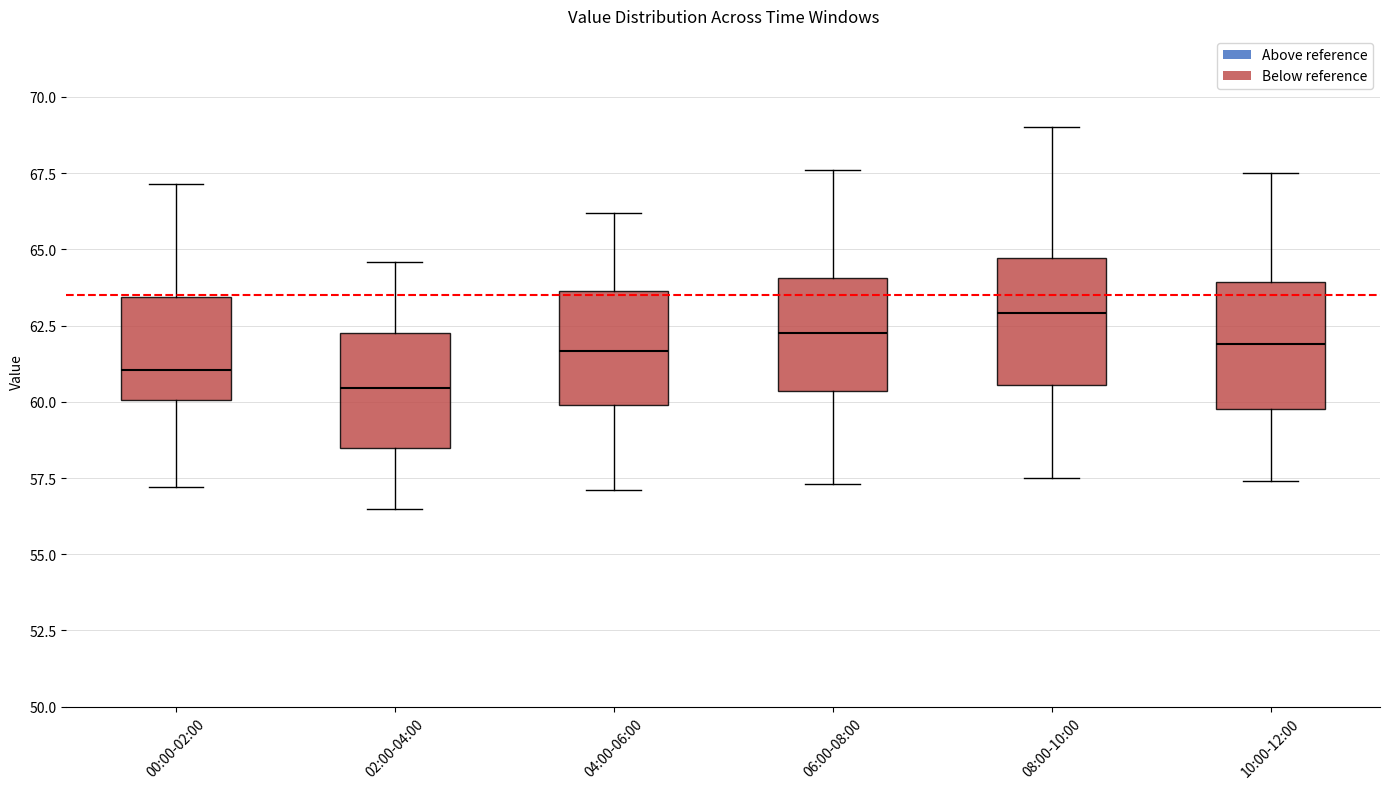

Reading left to right, transcribe this box plot: for each box, give where its median line is, the range the box spans, and where its two whiskers end, as read against the y-axis. The values are not printed on the chart, so give them approximately, as read against the axis.

00:00-02:00: median 61.0, box 60.0 to 63.5, whiskers 57.0 to 67.0
02:00-04:00: median 60.5, box 58.5 to 62.5, whiskers 56.5 to 64.5
04:00-06:00: median 61.5, box 60.0 to 63.5, whiskers 57.0 to 66.0
06:00-08:00: median 62.5, box 60.5 to 64.0, whiskers 57.5 to 67.5
08:00-10:00: median 63.0, box 60.5 to 64.5, whiskers 57.5 to 69.0
10:00-12:00: median 62.0, box 60.0 to 64.0, whiskers 57.5 to 67.5